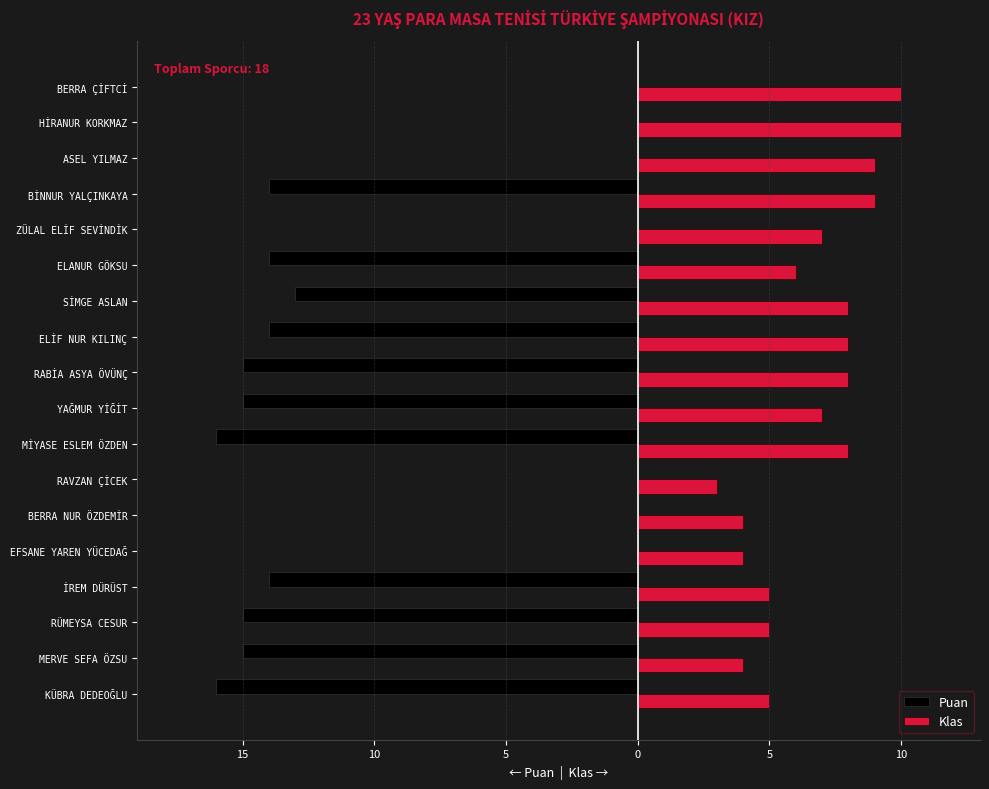

What are all the series names shown in the legend?

Puan, Klas